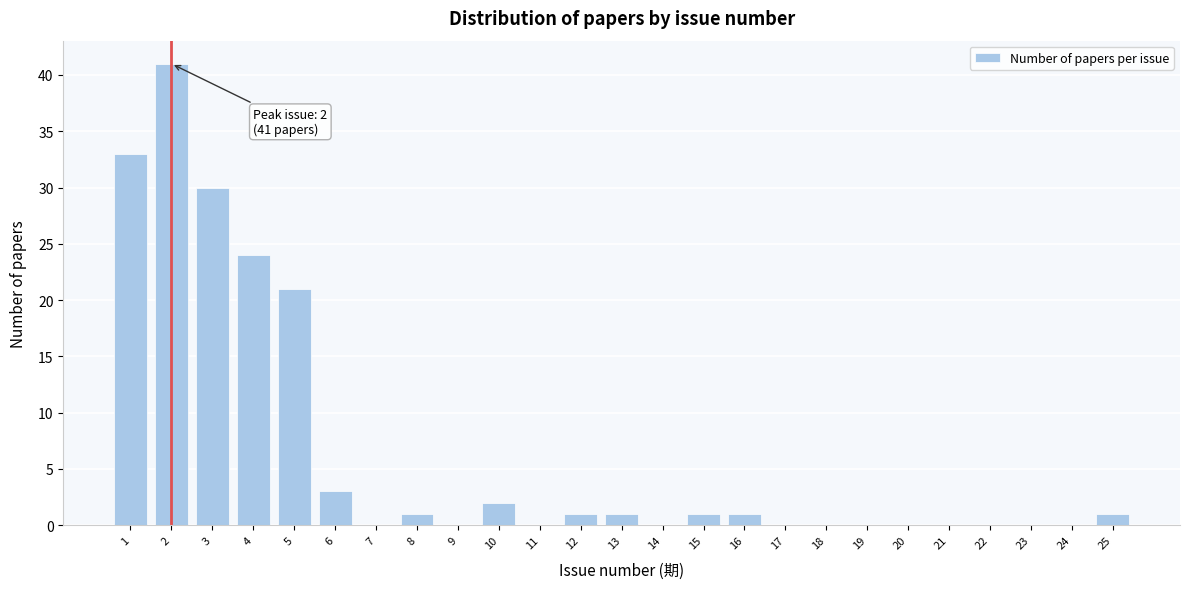

Reading right to left, transcribe all the data shown in this chart.

25=1	24=0	23=0	22=0	21=0	20=0	19=0	18=0	17=0	16=1	15=1	14=0	13=1	12=1	11=0	10=2	9=0	8=1	7=0	6=3	5=21	4=24	3=30	2=41	1=33